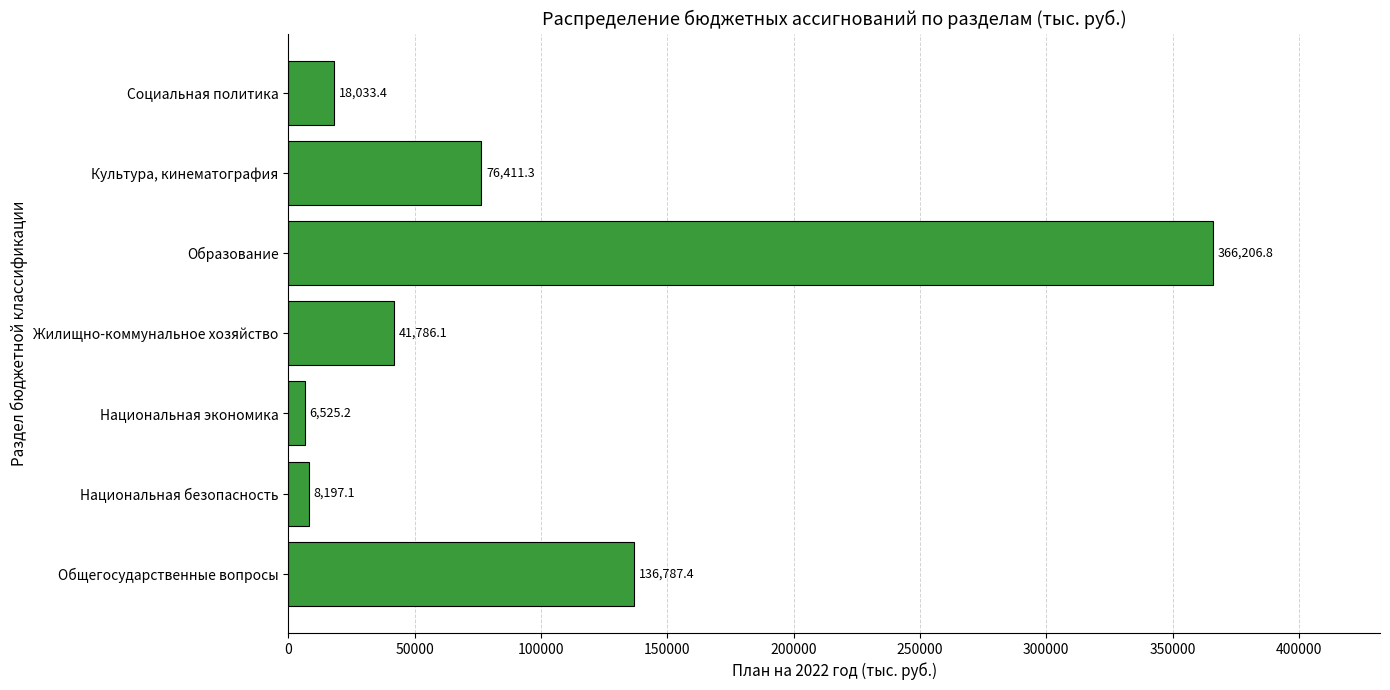

List the labels in order of value, largest first.

Образование, Общегосударственные вопросы, Культура, кинематография, Жилищно-коммунальное хозяйство, Социальная политика, Национальная безопасность, Национальная экономика